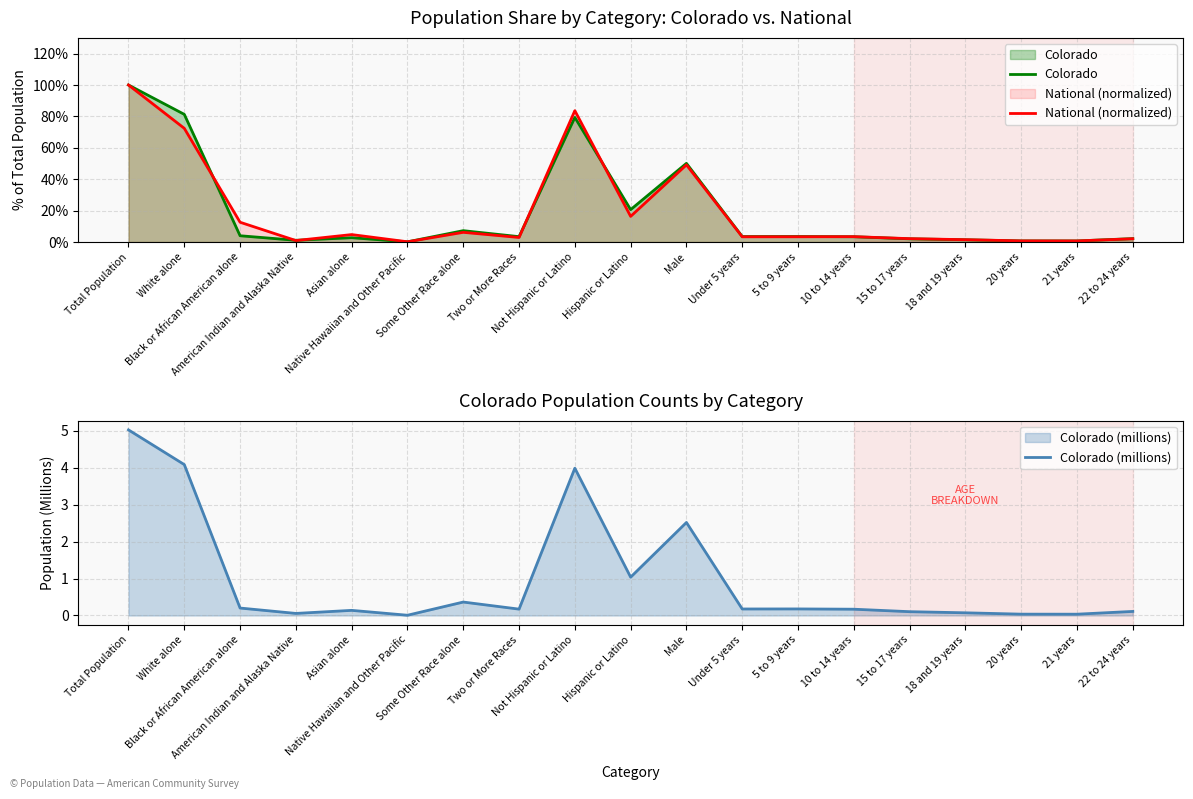

How many values in the Colorado series exceed 3?

11